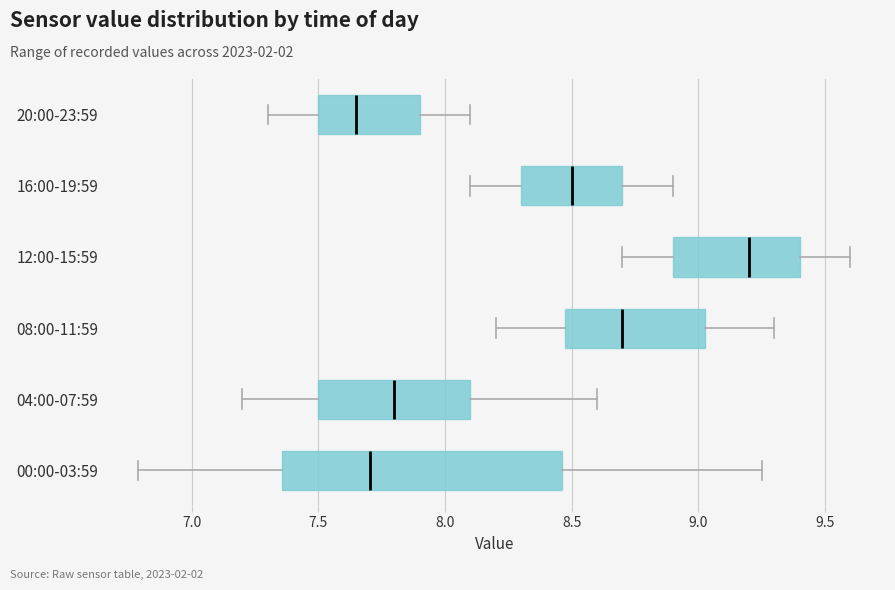

Reading bottom to top, transcribe this box plot: for each box, give where its median line is, the range the box spans, and where its two whiskers end, as read against the x-axis. The values are not printed on the chart, so give them approximately, as read against the axis.

00:00-03:59: median 7.70, box 7.35 to 8.45, whiskers 6.80 to 9.25
04:00-07:59: median 7.80, box 7.50 to 8.10, whiskers 7.20 to 8.60
08:00-11:59: median 8.70, box 8.50 to 9.05, whiskers 8.20 to 9.30
12:00-15:59: median 9.20, box 8.90 to 9.40, whiskers 8.70 to 9.60
16:00-19:59: median 8.50, box 8.30 to 8.70, whiskers 8.10 to 8.90
20:00-23:59: median 7.65, box 7.50 to 7.90, whiskers 7.30 to 8.10